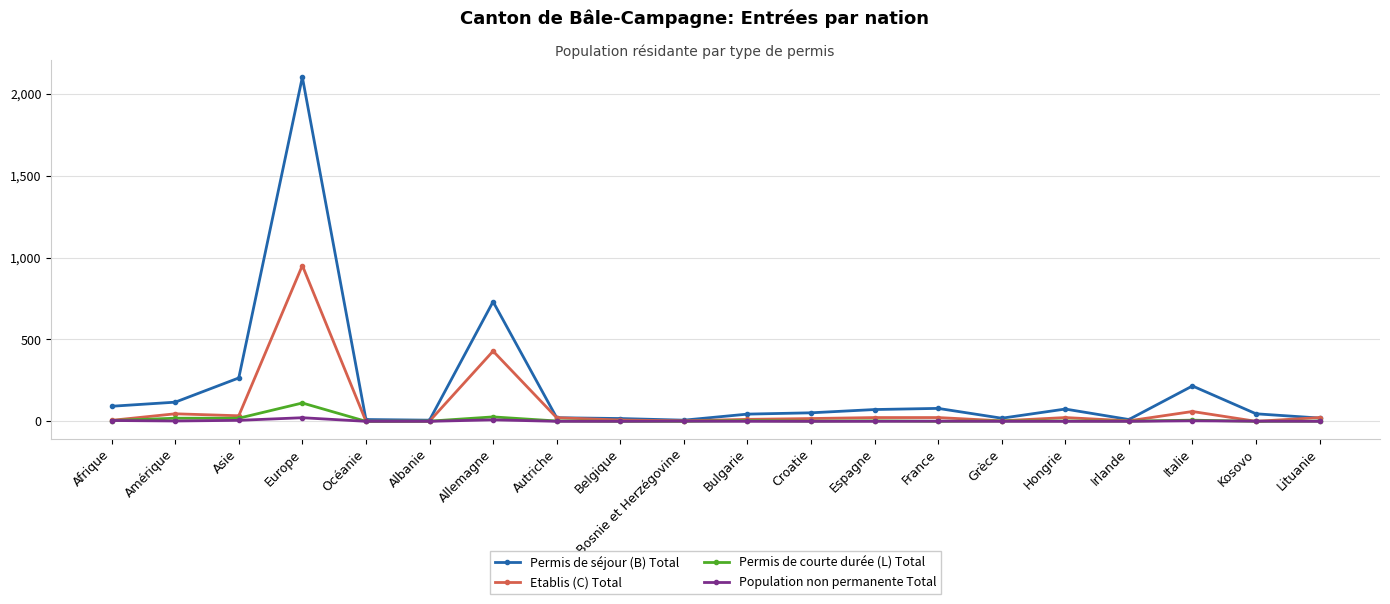

True or false: Etablis (C) Total has more than 2 points higher than both neighbors.

True